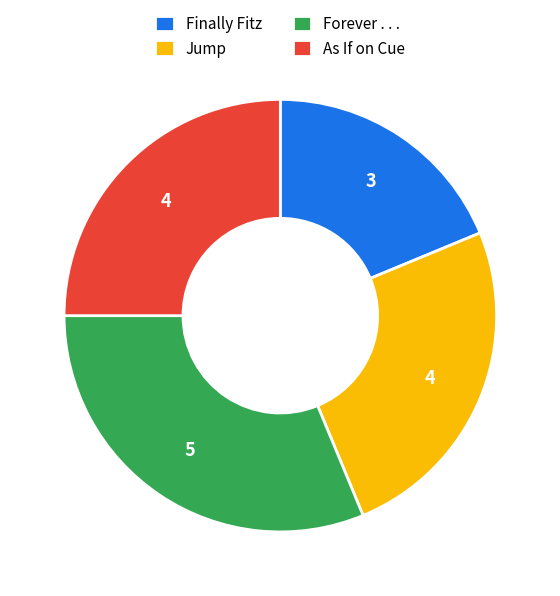

Is the sum of Jump and Finally Fitz greater than half?

No